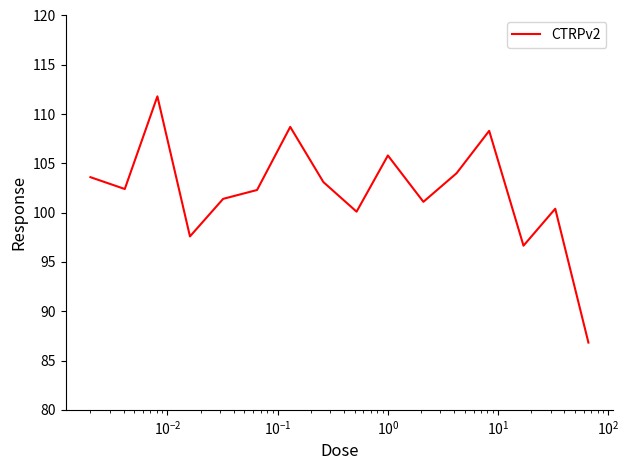

What is the maximum value shown in the chart?

111.8